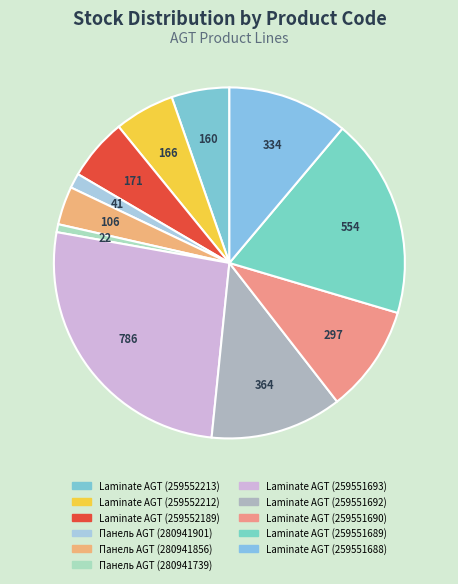

Is the sum of Laminate AGT (259552213) and Laminate AGT (259552212) greater than half?

No